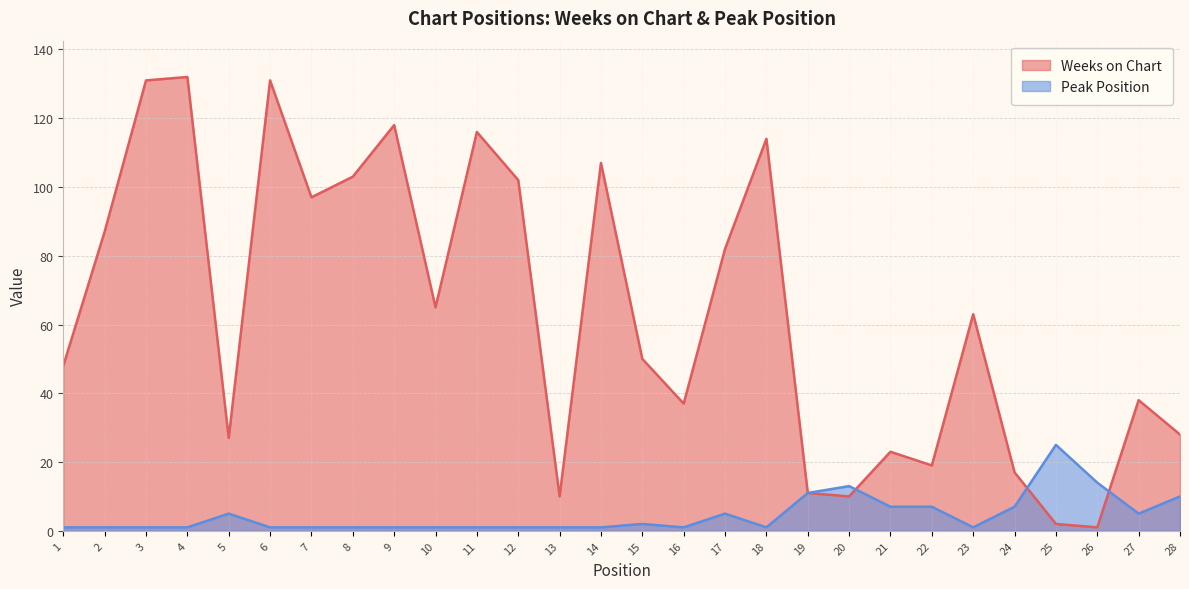

Is the value of Weeks on Chart at 1 greater than the value of Peak Position at 21?

Yes